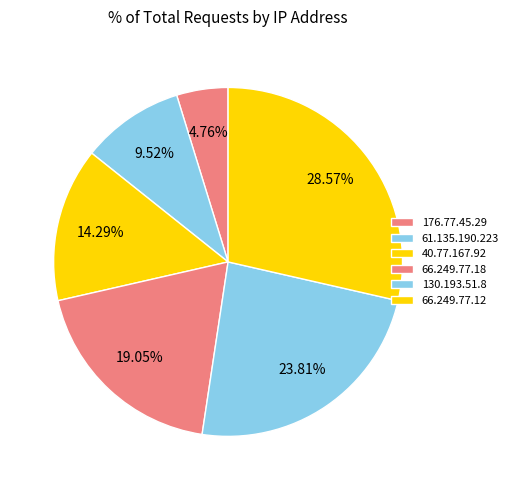

The 176.77.45.29 slice represents 16% of the pie. True or false?

False